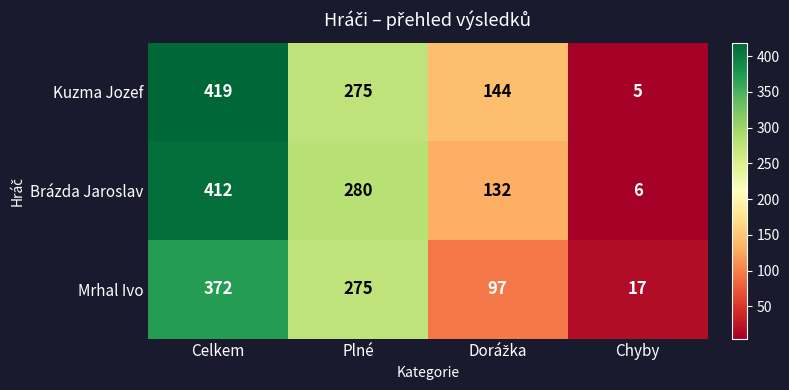

What is the average value of the Kuzma Jozef series?

211